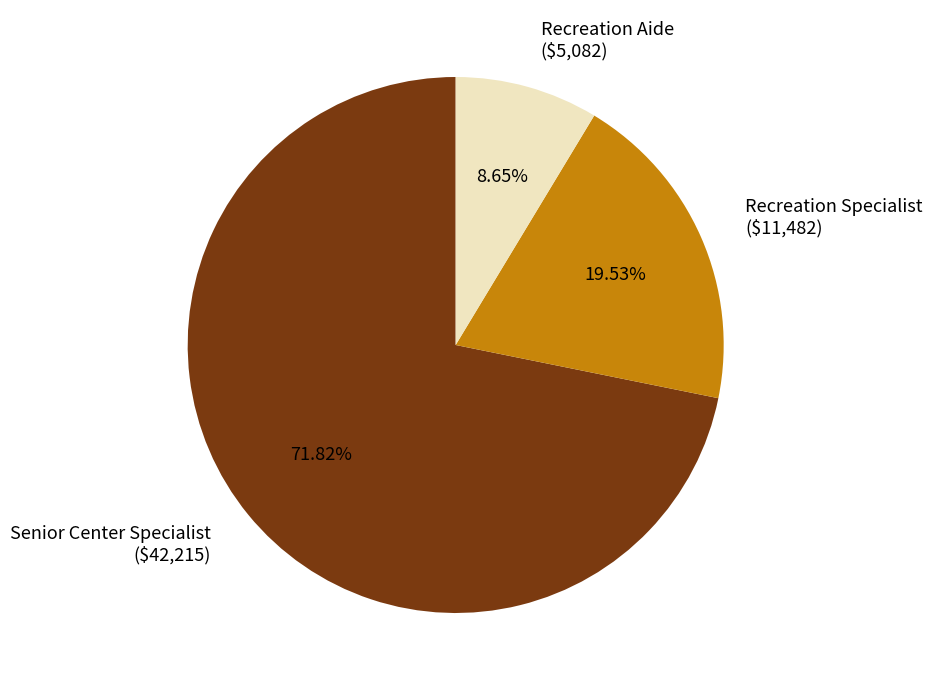

Which slice is the smallest?

Recreation Aide